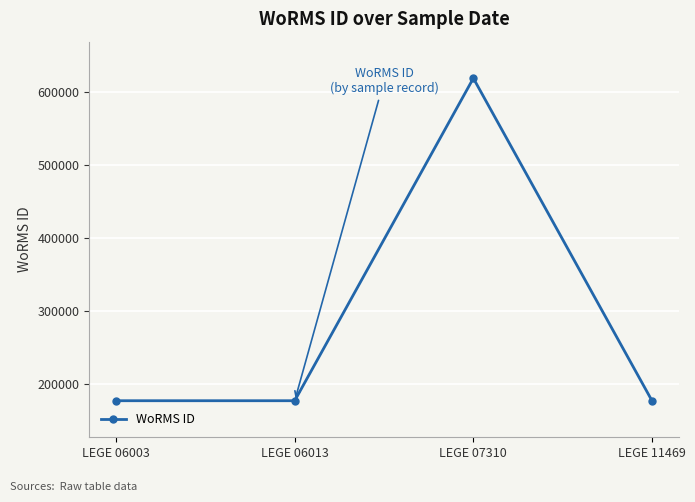

What is the value of the 2nd point from the left?

177595